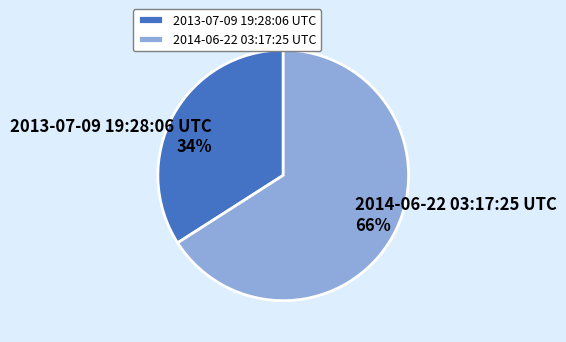

To the nearest percent, what percentage of the pie is 2014-06-22 03:17:25 UTC?

66%